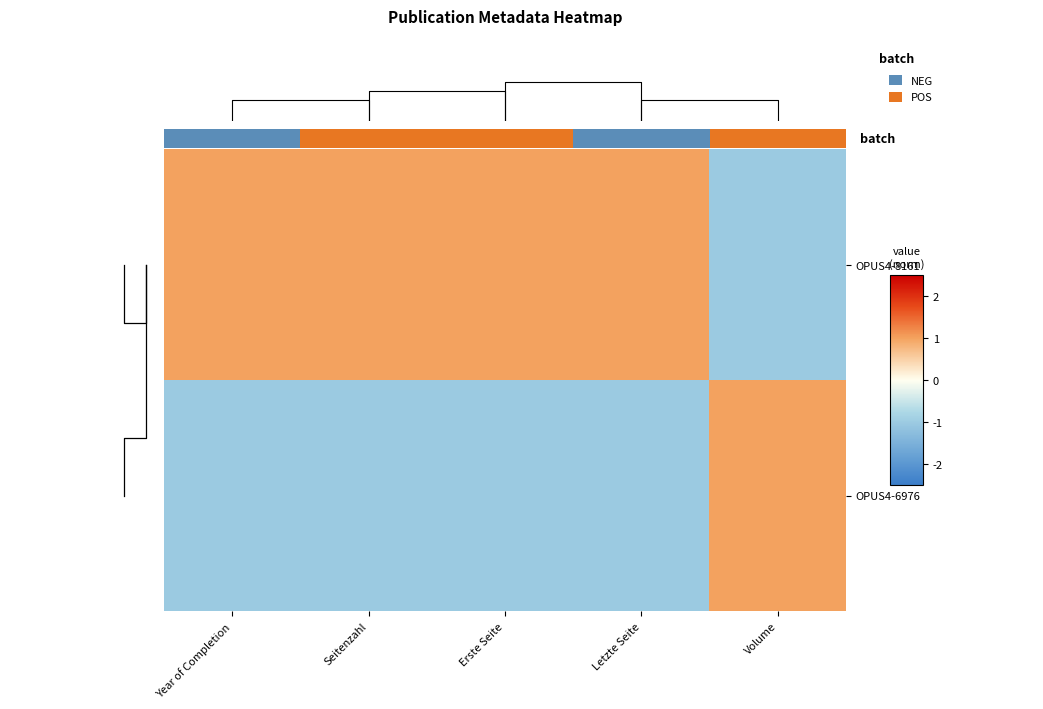

Which series has the widest spread of values?

OPUS4-8161